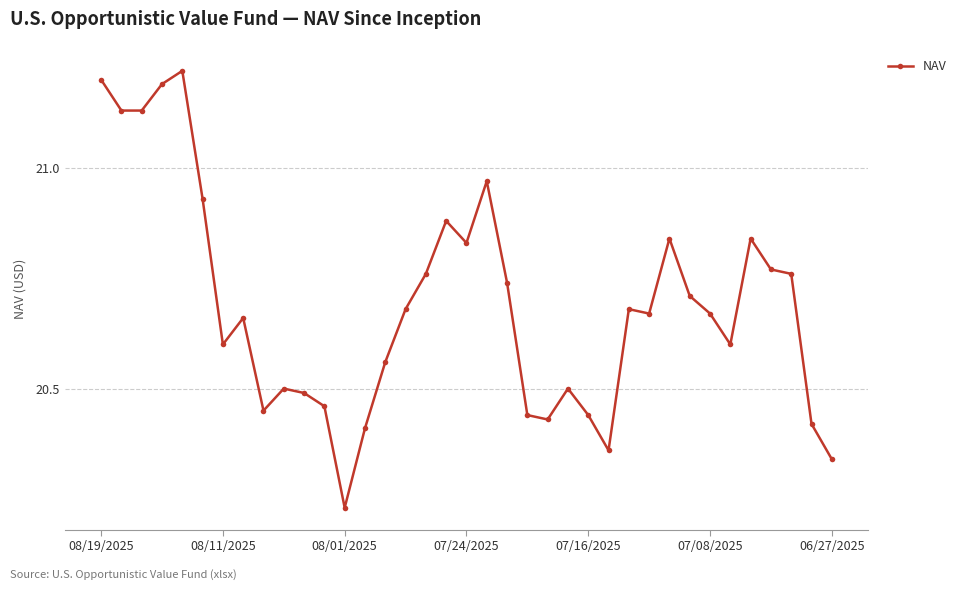

What is the difference between the second highest and second lowest values?

0.9